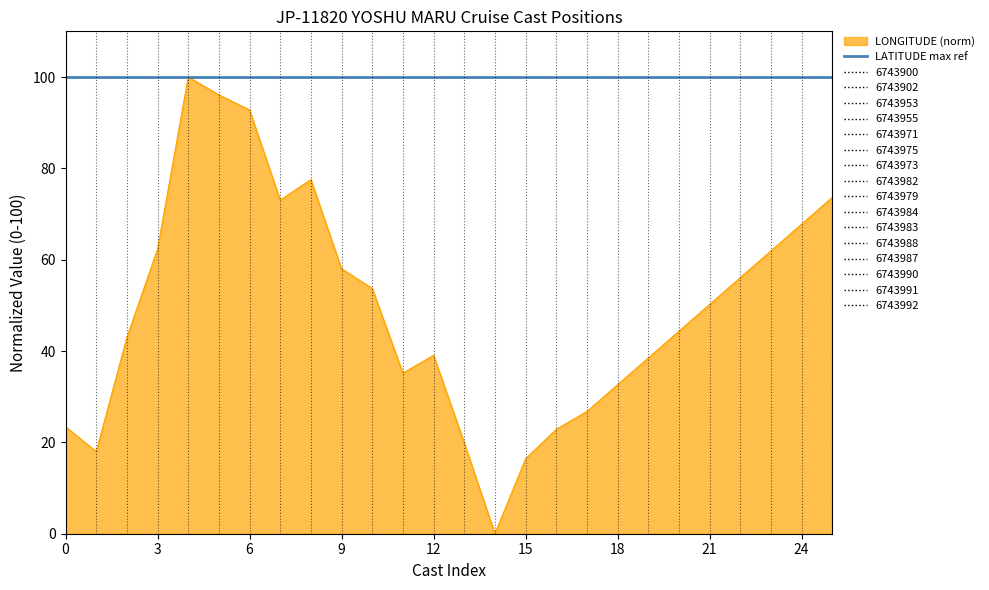

How many lines are shown in the chart?

2